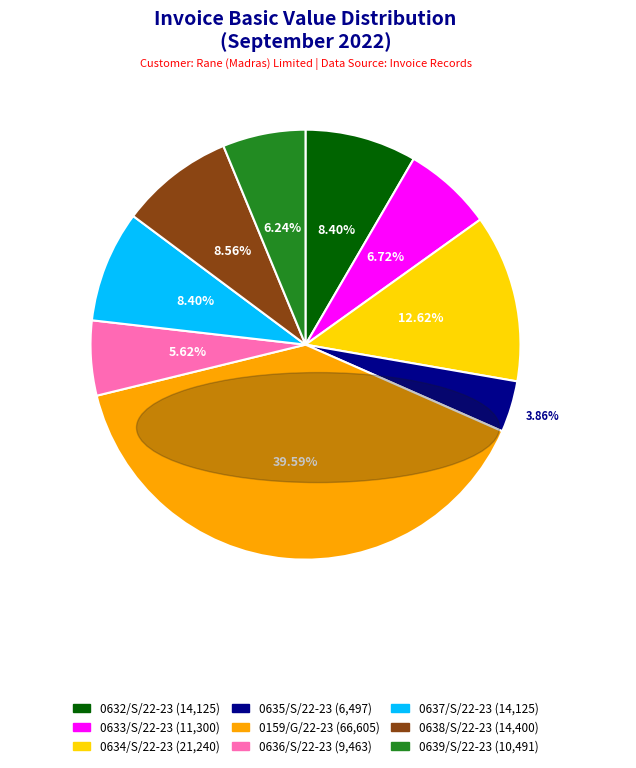

What is the largest slice in the pie chart?

0159/G/22-23